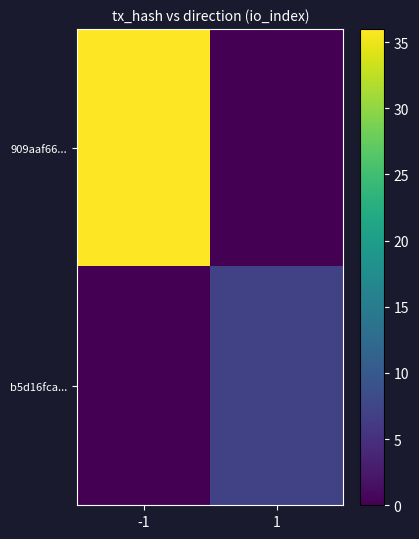

Reading left to right, what are all the values shown in this chart?

909aaf66...: -1=36	1=0
b5d16fca...: -1=0	1=7